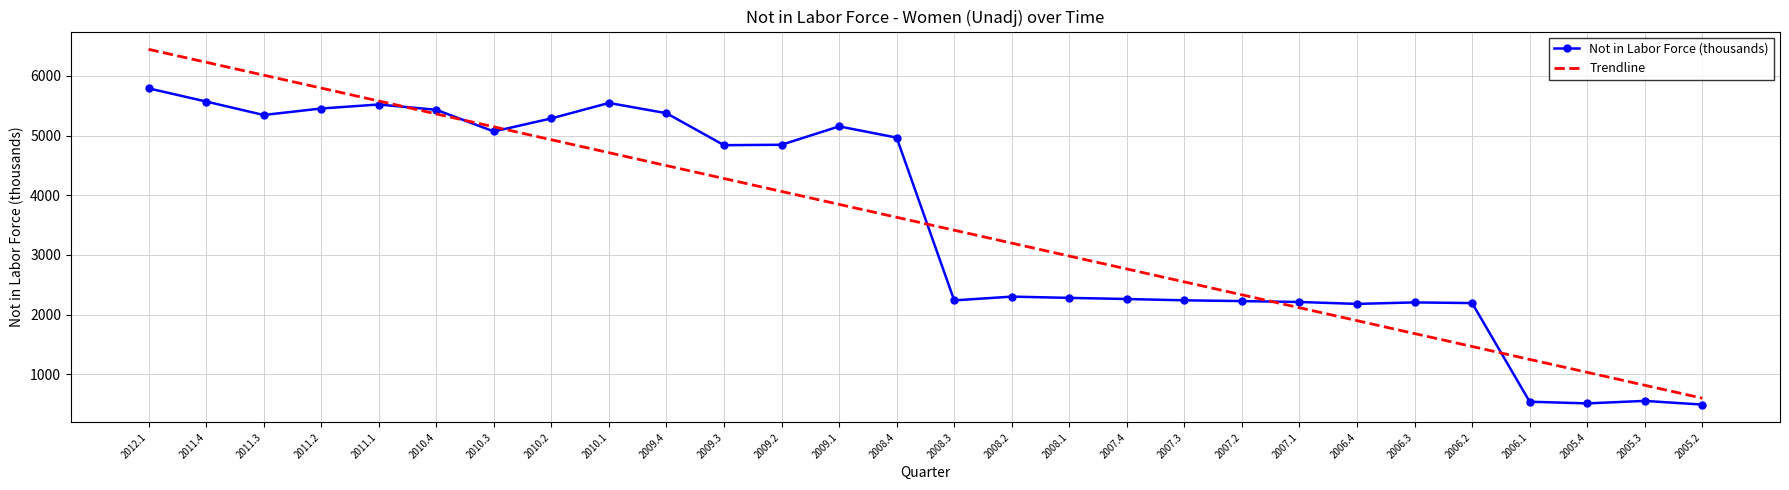

Rank the series by their maximum value, from highest to lowest.

Trendline, Not in Labor Force (thousands)